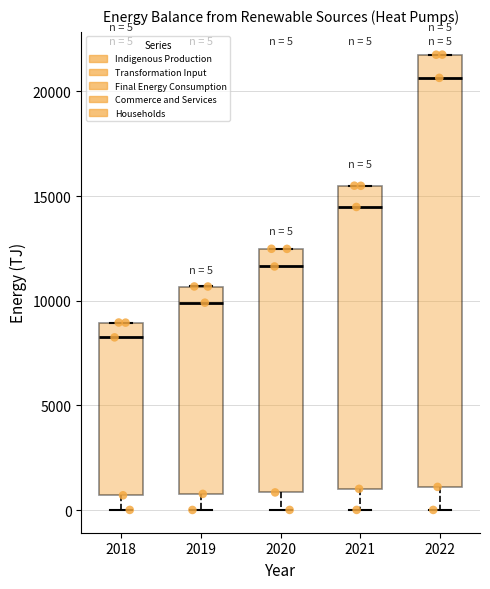

Which box's median line is the highest?

2022